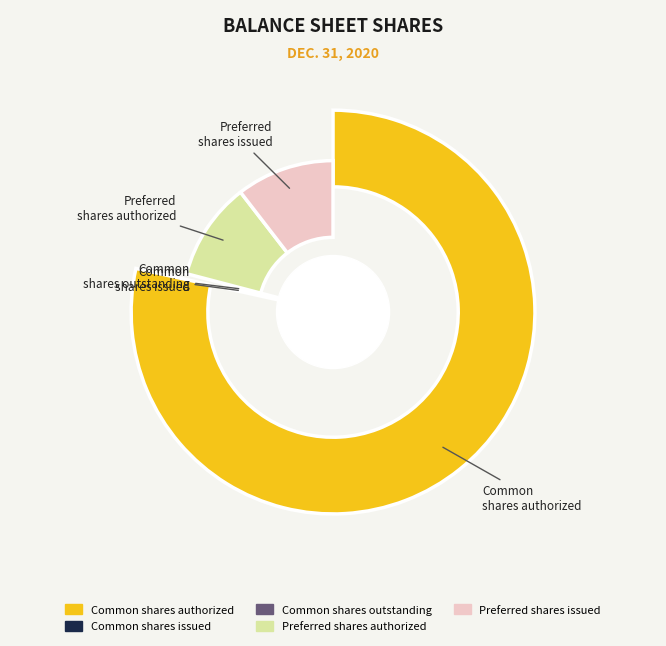

To the nearest percent, what is the difference between the Common stock, shares authorized and Preferred stock, shares issued slice percentages?

68%